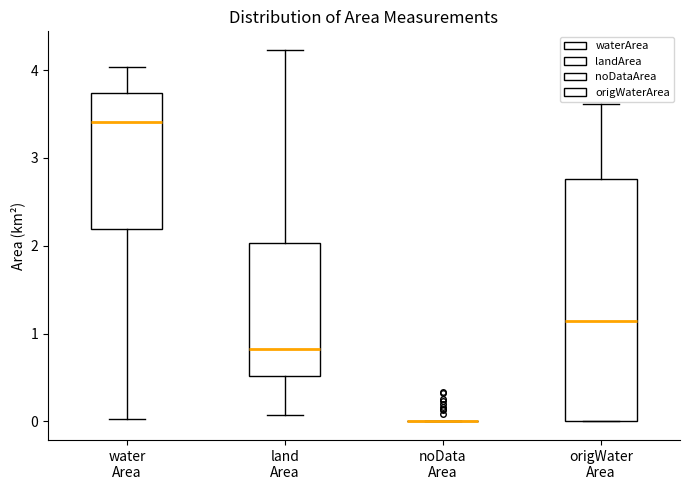

Reading left to right, transcribe this box plot: for each box, give where its median line is, the range the box spans, and where its two whiskers end, as read against the y-axis. The values are not printed on the chart, so give them approximately, as read against the axis.

water Area: median 3.4, box 2.2 to 3.7, whiskers 0.0 to 4.0
land Area: median 0.8, box 0.5 to 2.0, whiskers 0.1 to 4.2
noData Area: box collapsed to a line at 0.0, whiskers 0.0 to 0.0
origWater Area: median 1.1, box 0.0 to 2.8, whiskers 0.0 to 3.6